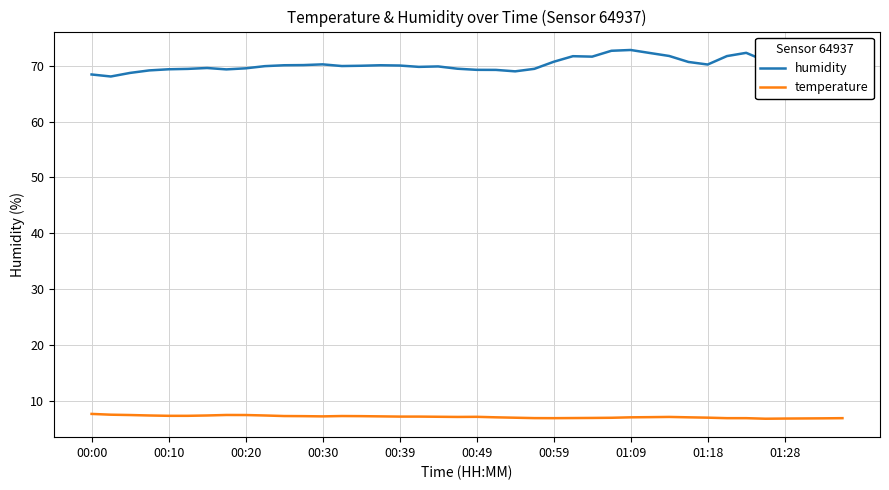

Which series has the largest total across all categories?

humidity